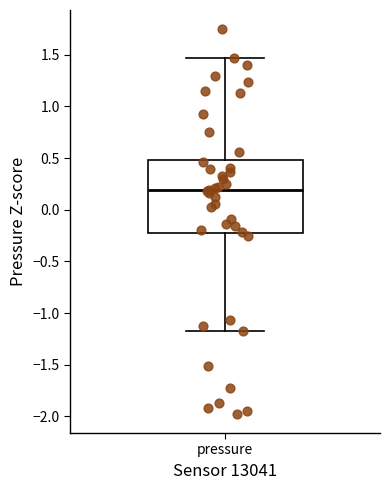

Read this box plot against the y-axis: the position of the median line, the range covered by the box, and the ends of both whiskers. The values are not printed on the chart, so give them approximately, as read against the axis.

median 0.20, box -0.20 to 0.50, whiskers -1.20 to 1.45